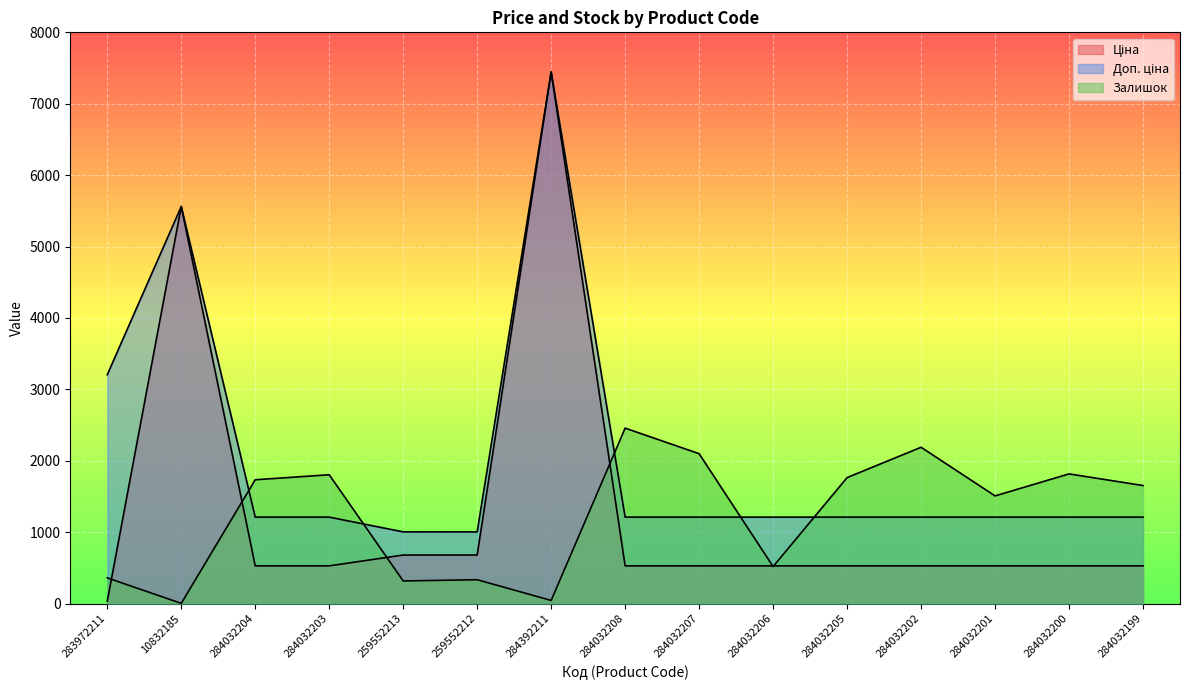

At 284032200, list the series in order from largest to smallest.

Залишок, Доп. ціна, Ціна